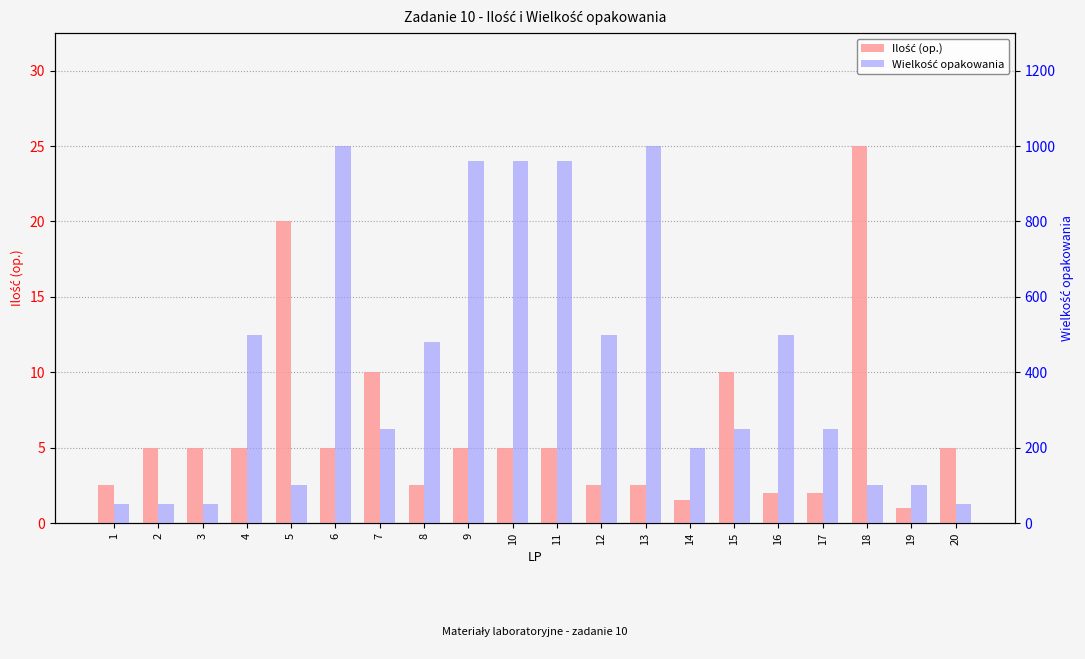

How many bars are there in total?

40